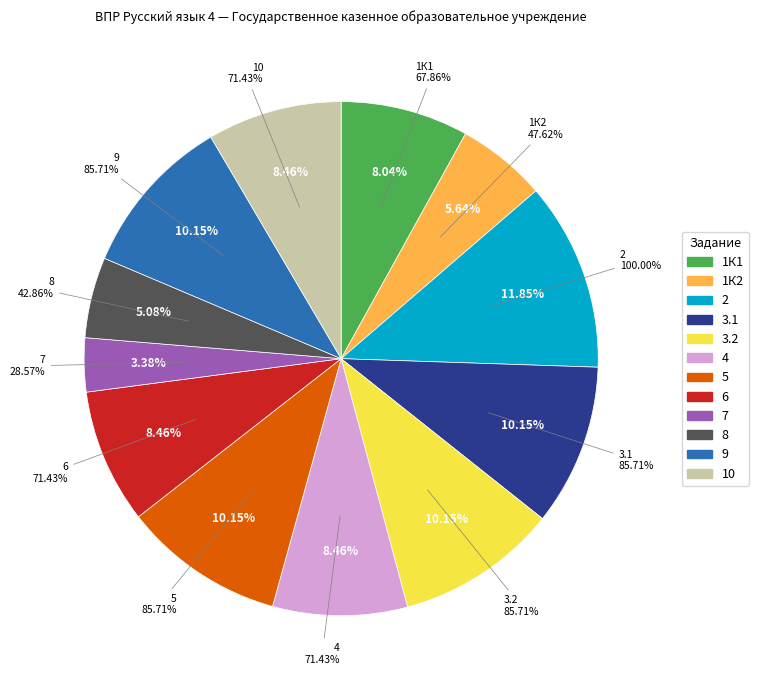

Is 3.2 the majority of the pie?

No